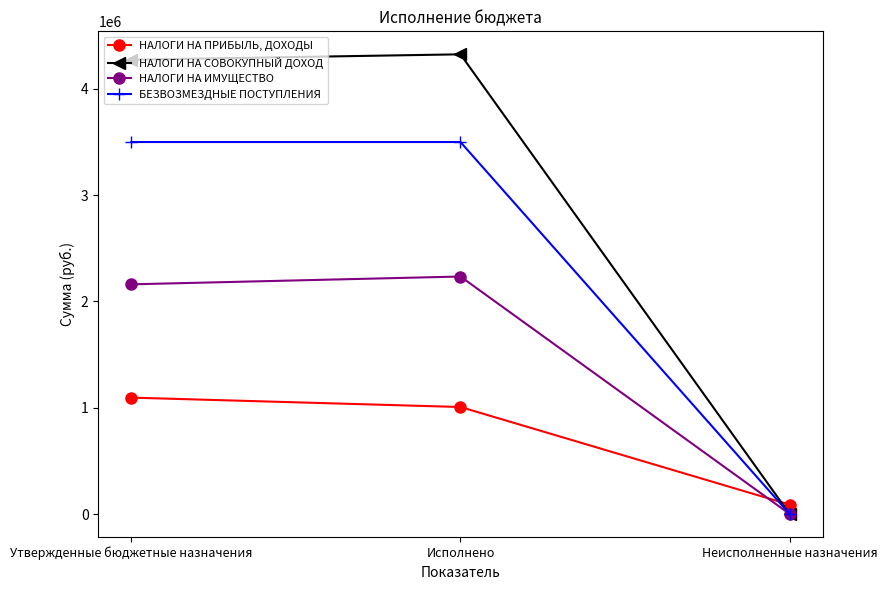

Which series has the largest total across all categories?

НАЛОГИ НА СОВОКУПНЫЙ ДОХОД